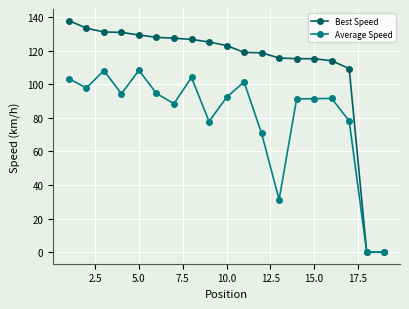

What is the highest value of the Best Speed series?

137.8